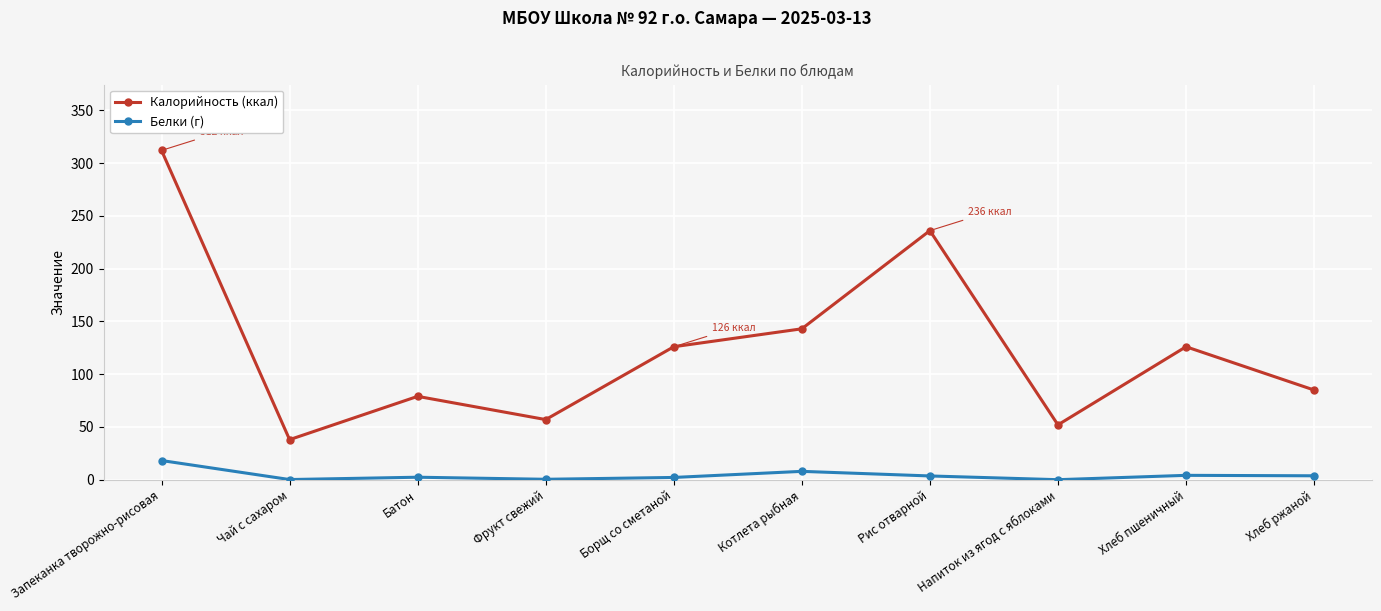

What are all the series names shown in the legend?

Калорийность (ккал), Белки (г)